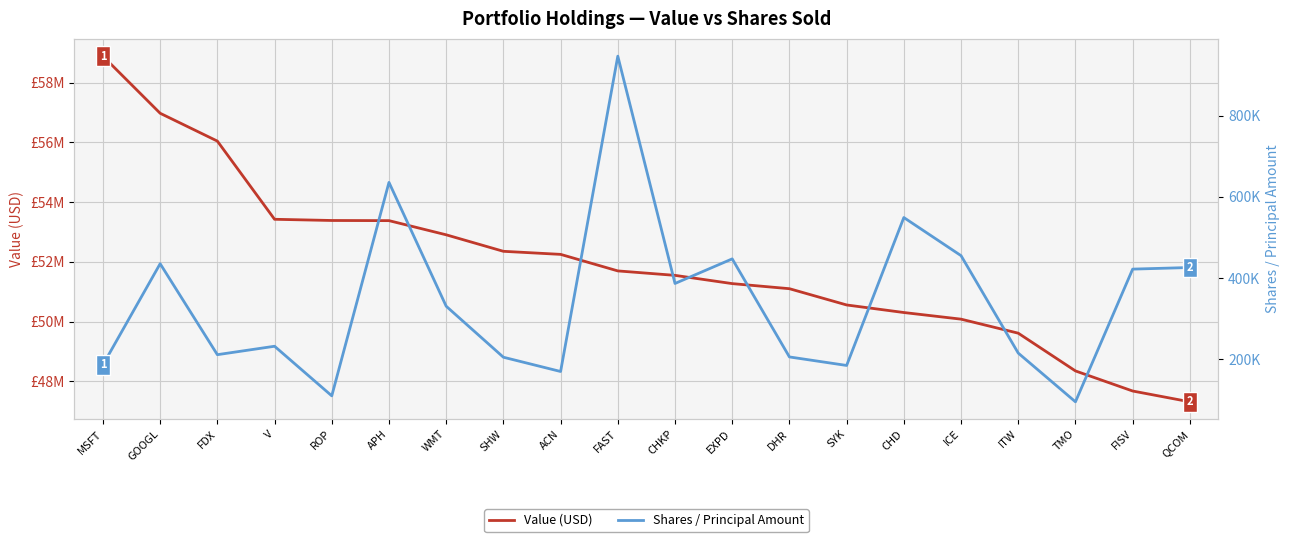

Which series has the largest total across all categories?

Value (USD)